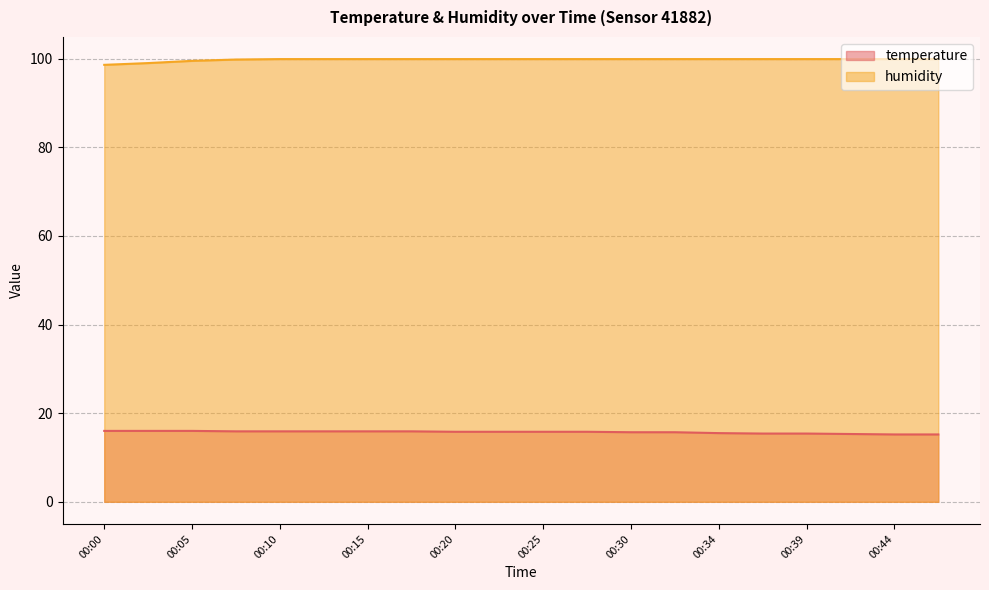

Does the chart display data point markers on the line(s)?

No